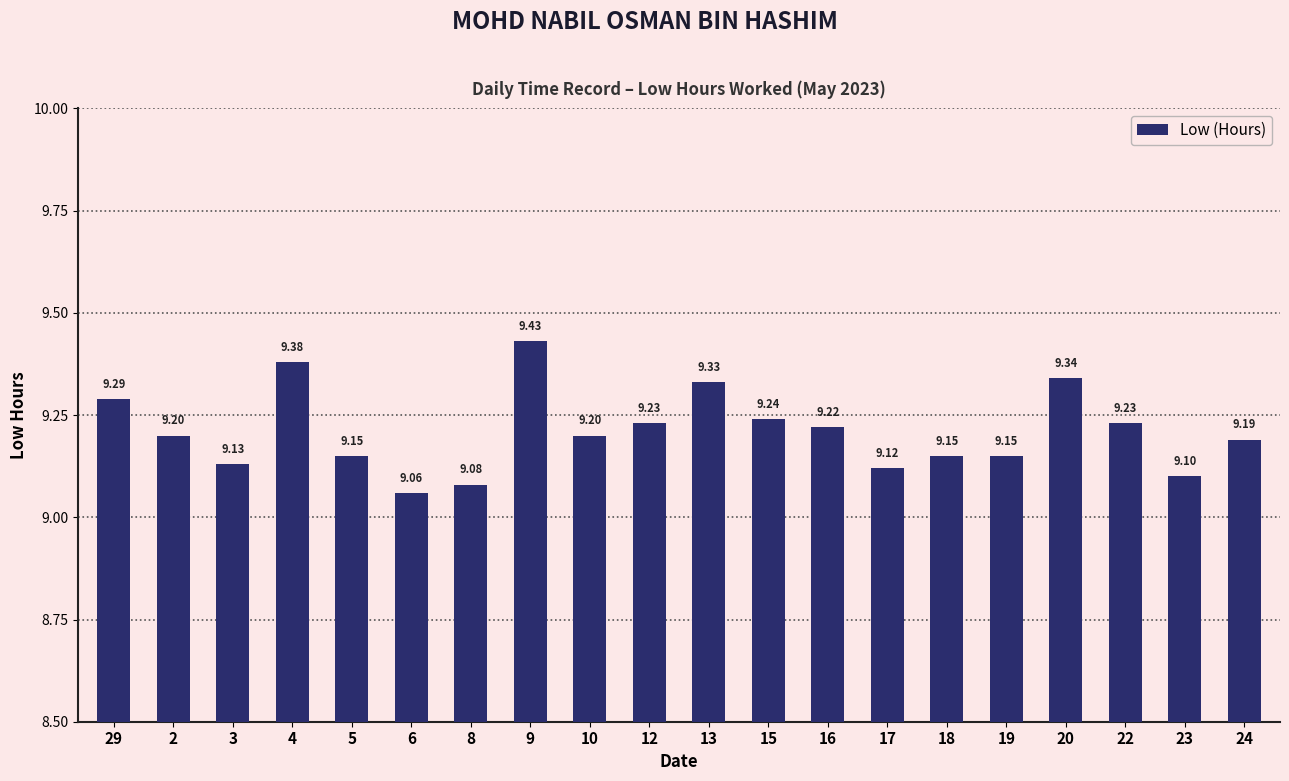

How many series are shown in this chart?

1